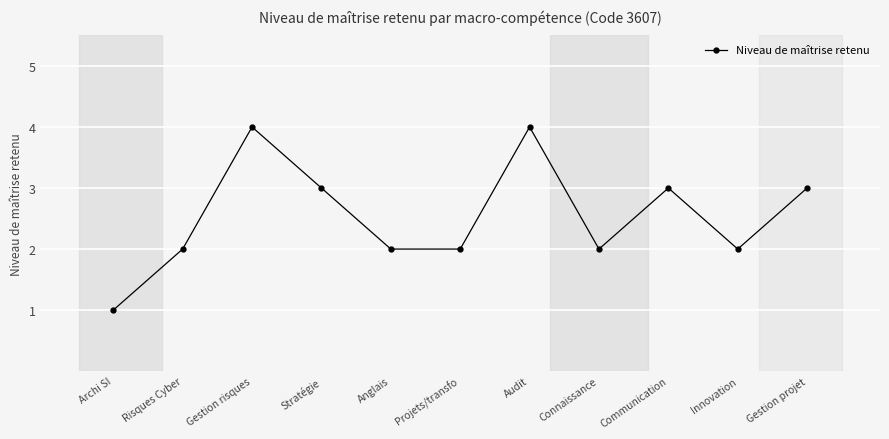

What is the approximate value at Stratégie?

3